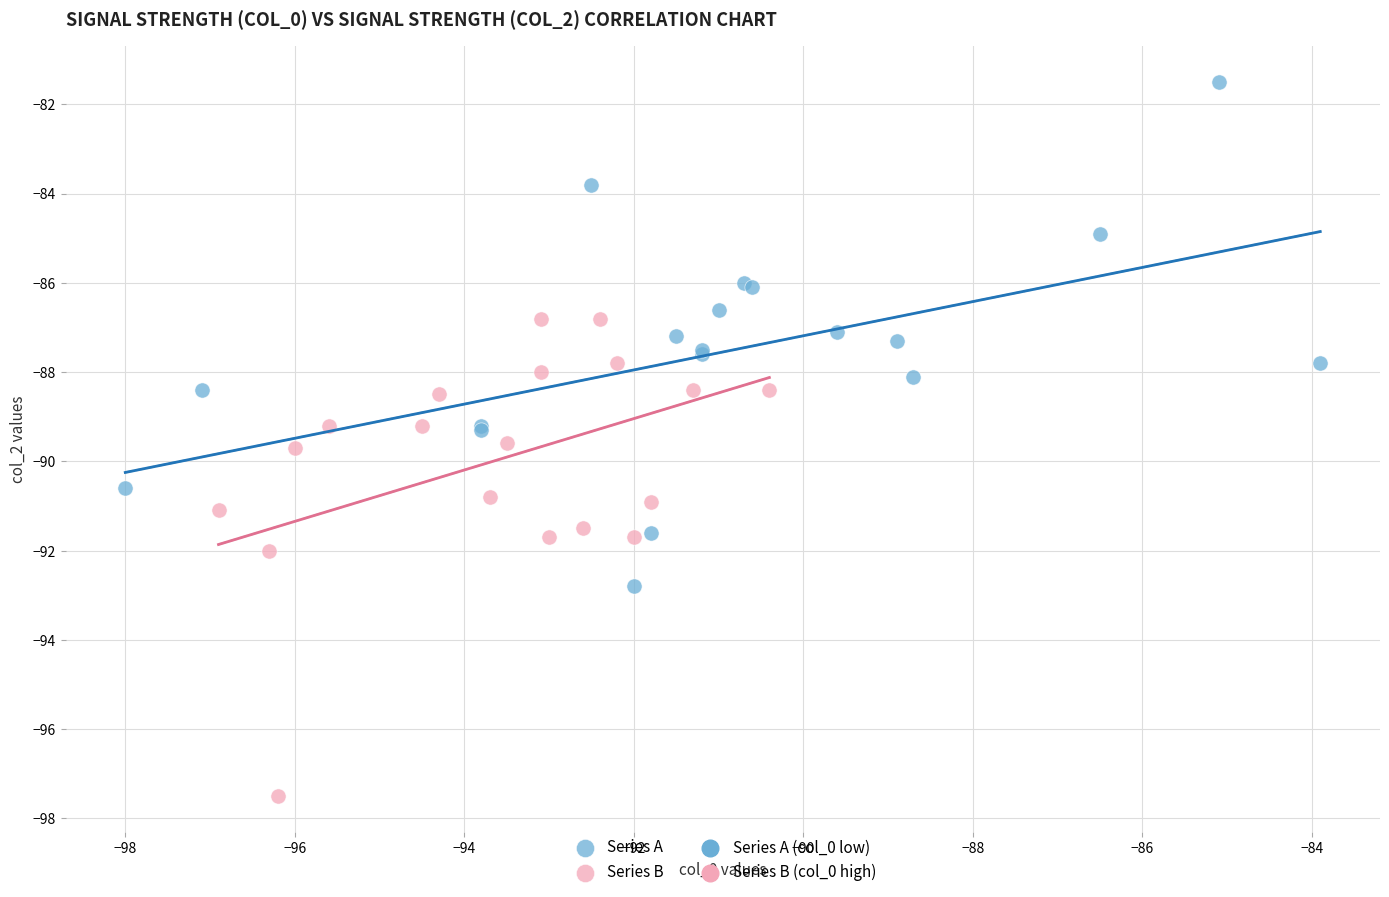

Which series reaches the minimum Y coordinate?

Series B